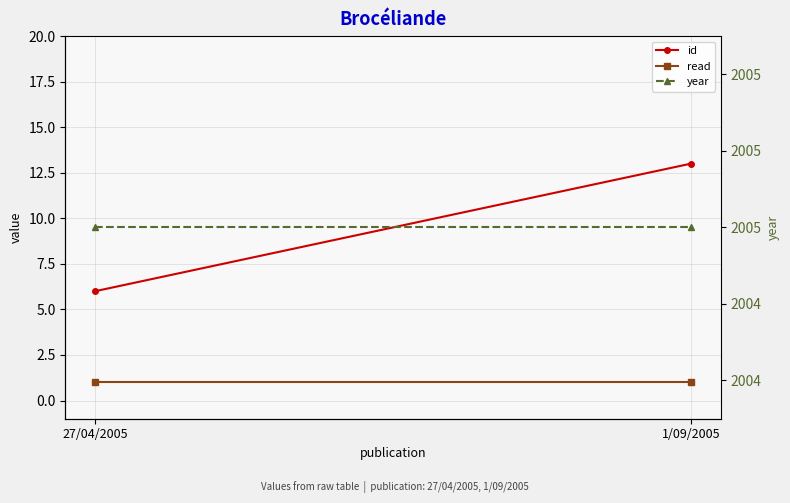

What is the label of the 2nd point from the left?

1/09/2005